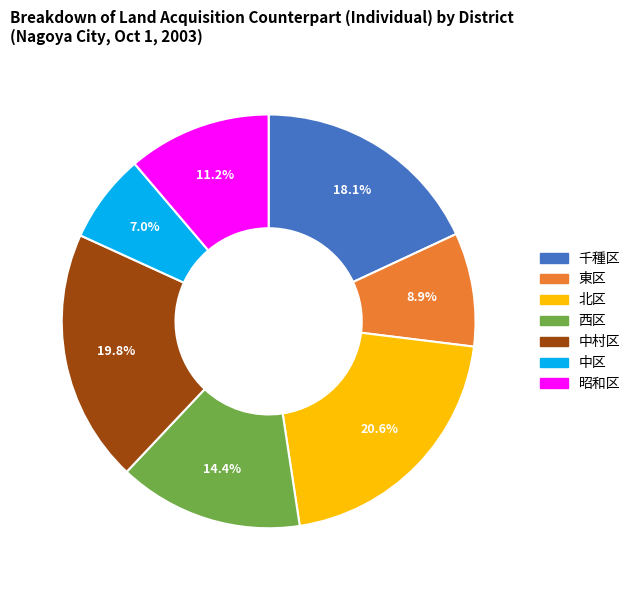

To the nearest percent, what portion does 西区 represent?

14%